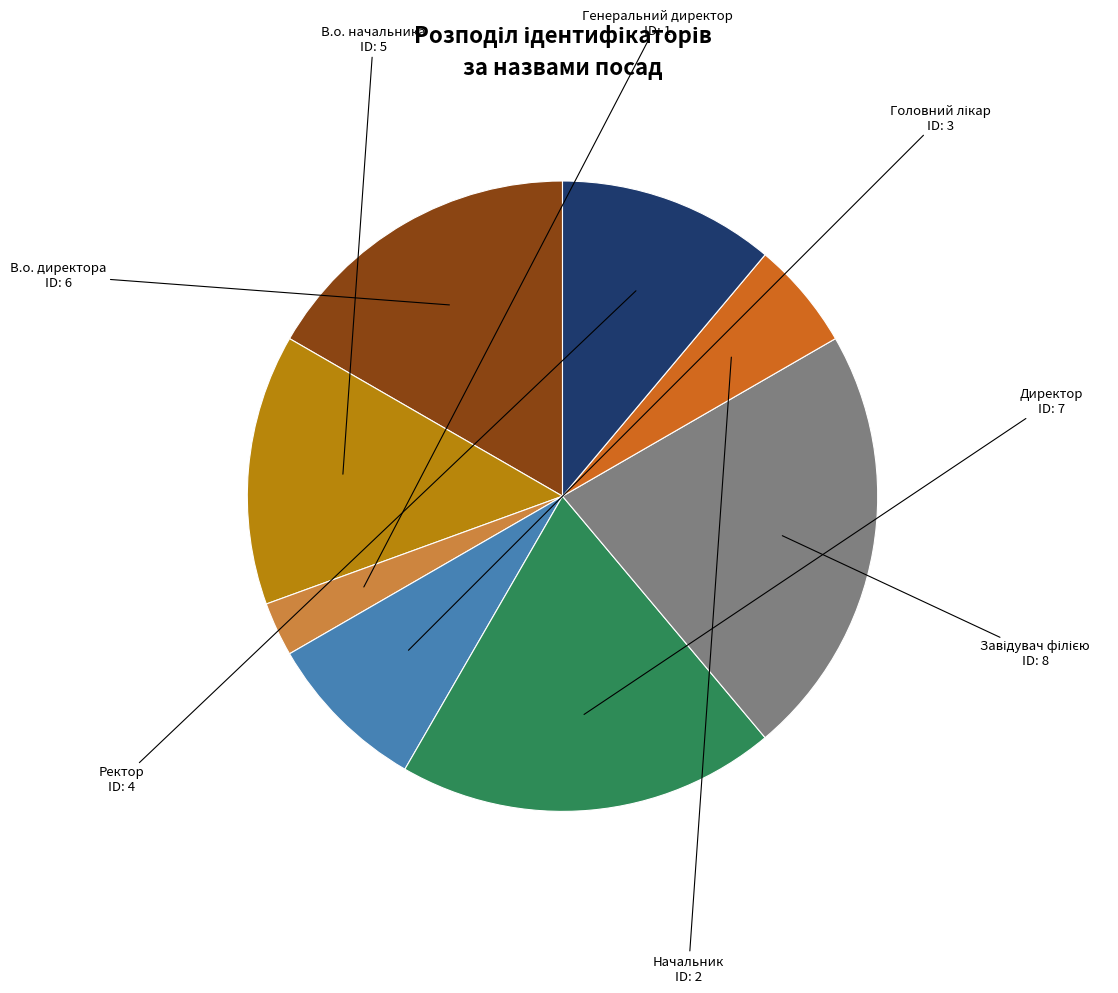

What is the smallest slice in the pie chart?

Генеральний директор